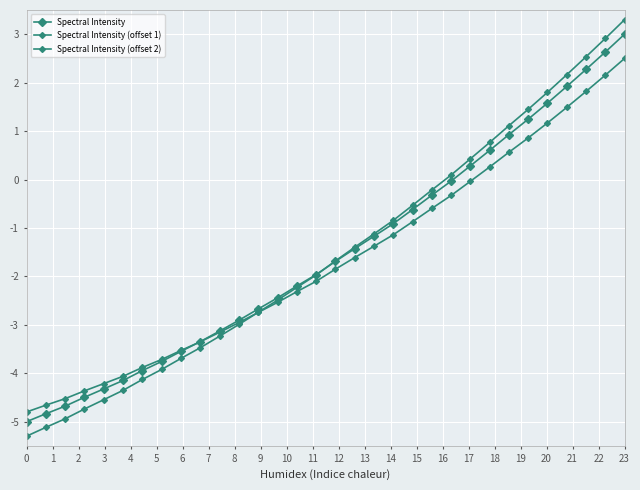

Rank the series by their maximum value, from highest to lowest.

Spectral Intensity (offset 1), Spectral Intensity, Spectral Intensity (offset 2)